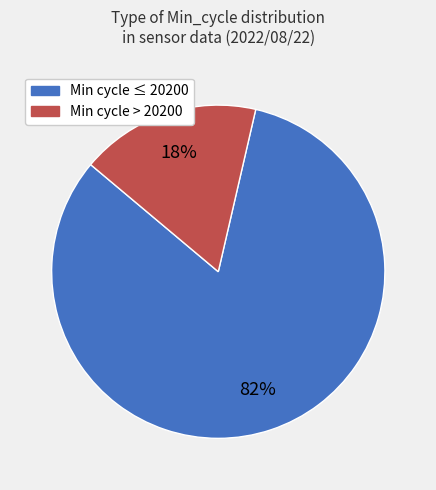

Count the number of slices in the pie.

2